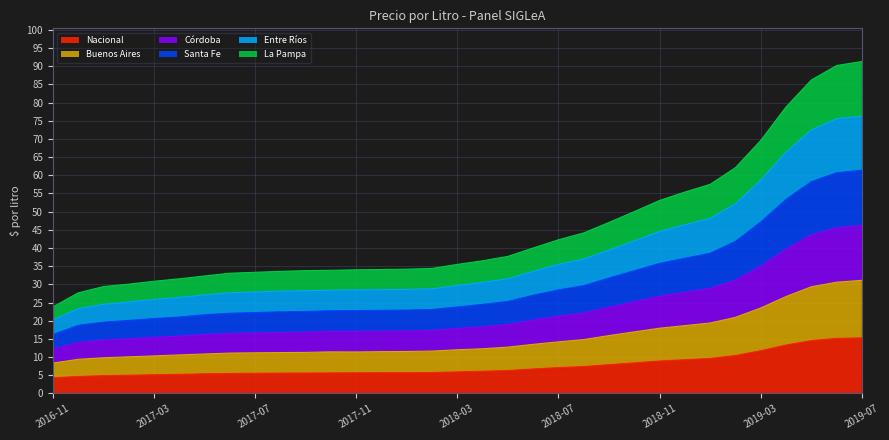

What is the minimum value for Nacional?

4.3